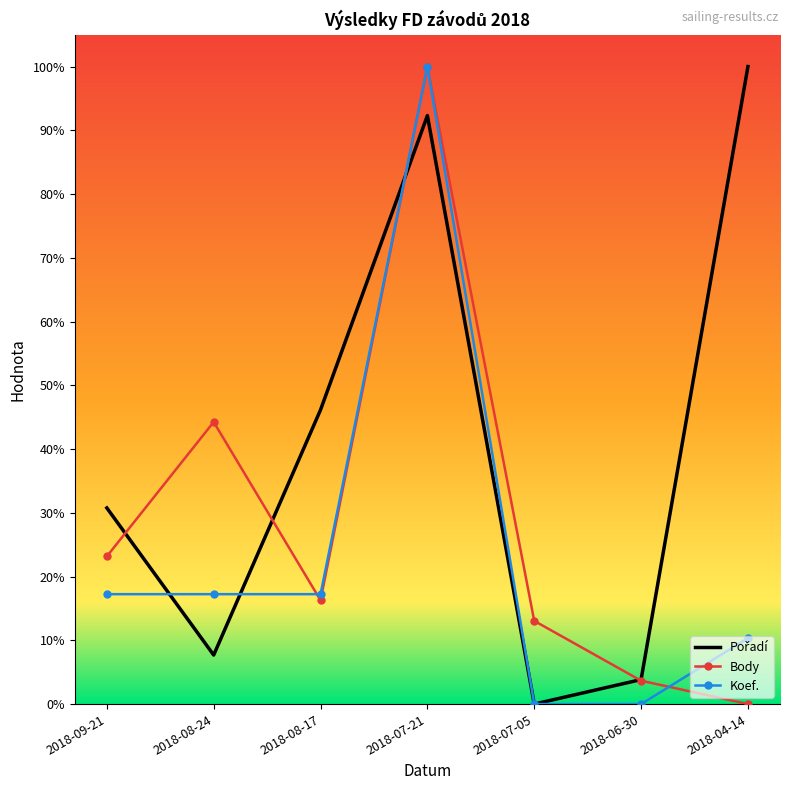

True or false: Koef. has more than 0 interior local peaks.

True